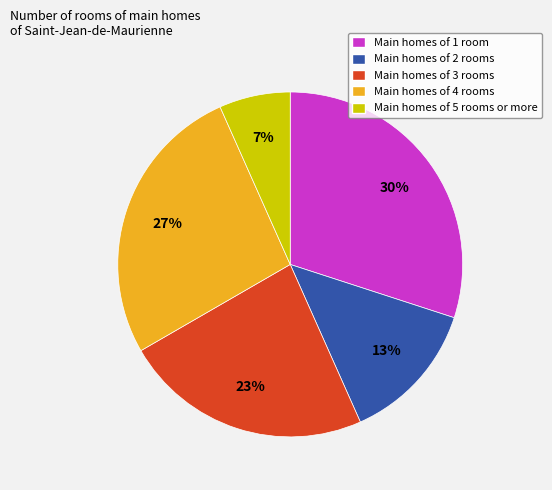

How many segments does this pie chart have?

5